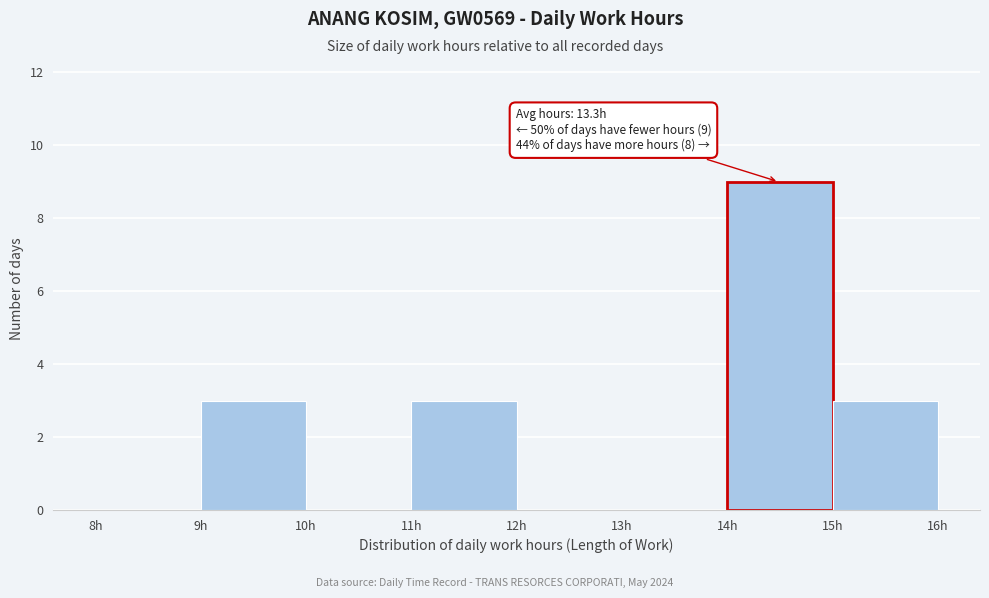

Which range on the x-axis has the tallest bar?

14 to 15